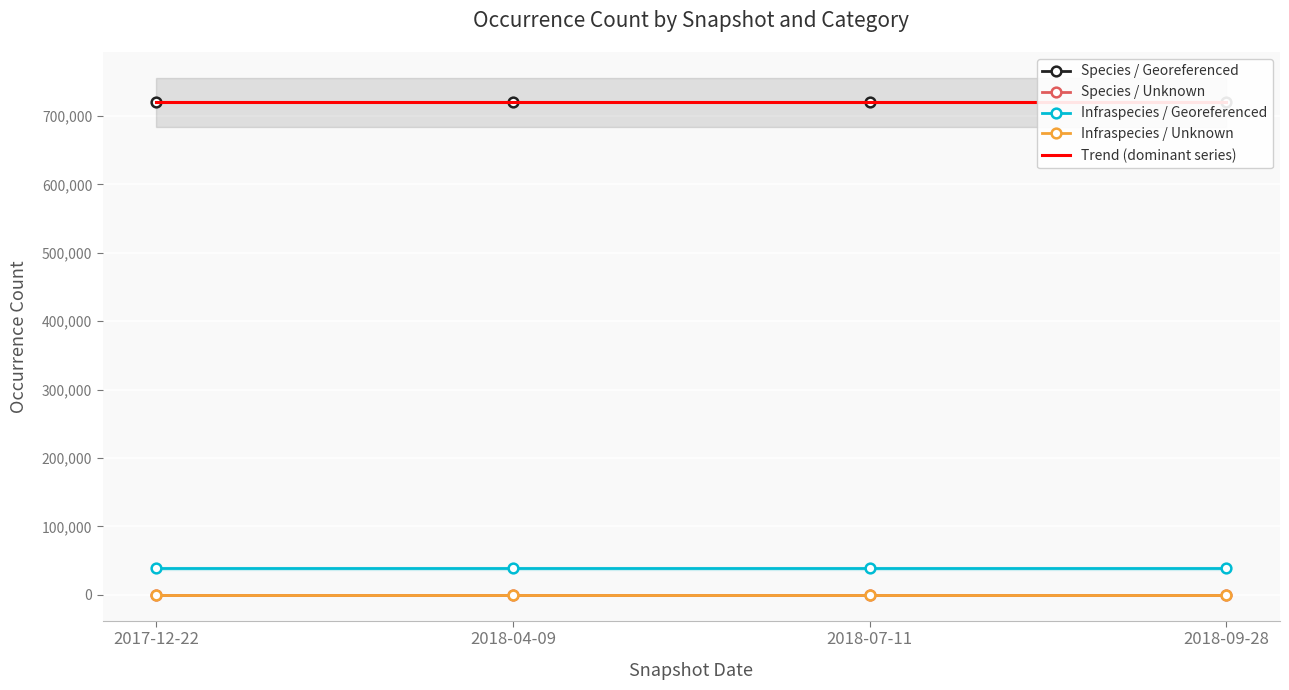

True or false: Species / Unknown and Infraspecies / Georeferenced cross at least once.

False